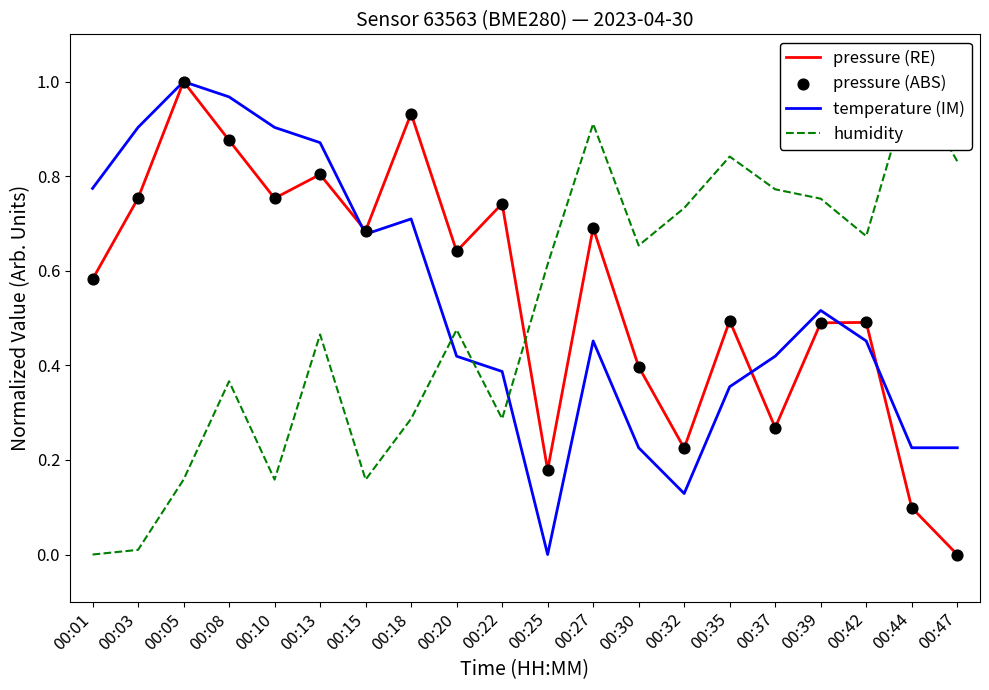

At which category is the sum across all series the highest?

00:05